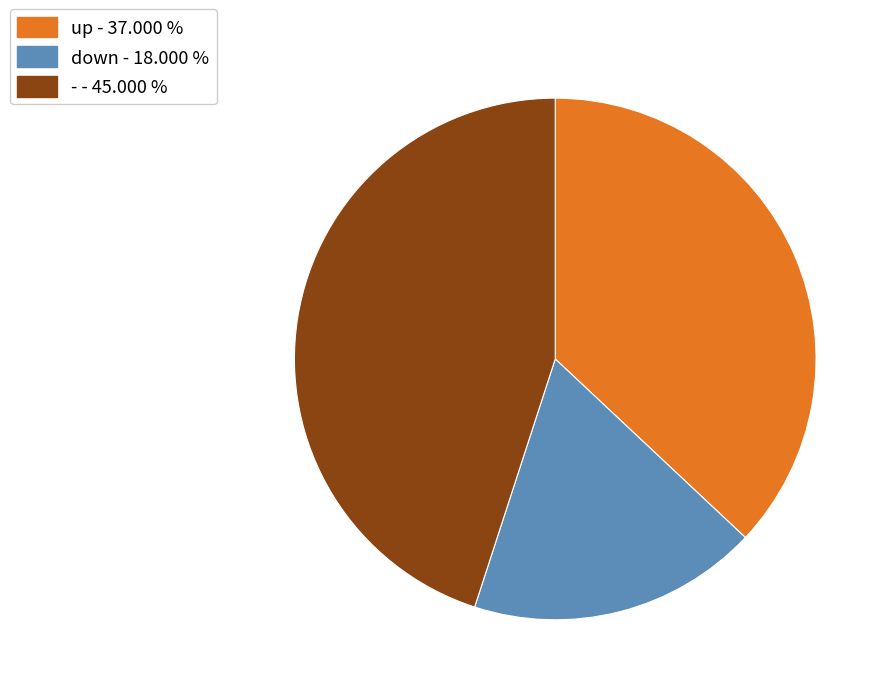

Approximately how many times larger is the value at up compared to -?

0.8